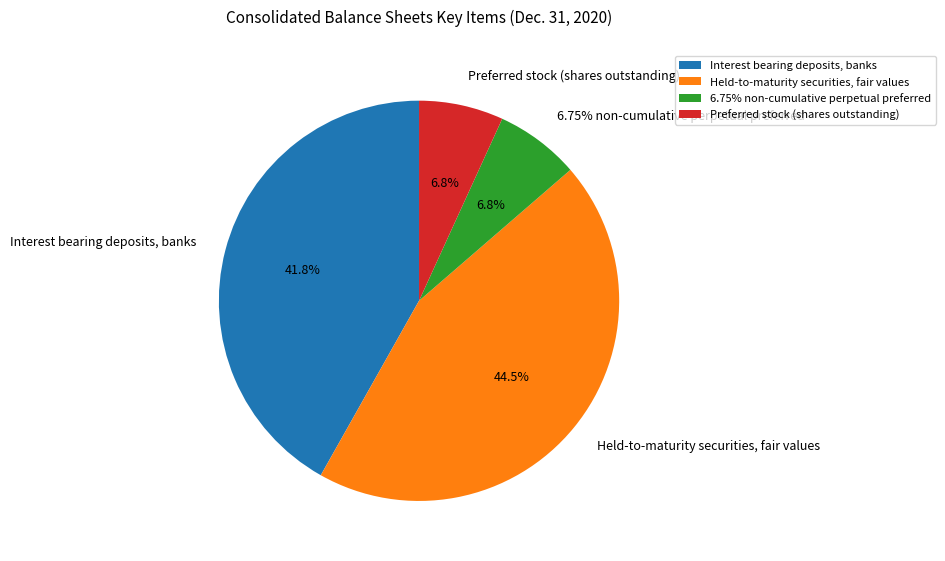

True or false: 6.75% non-cumulative perpetual preferred accounts for 7% of the total.

True